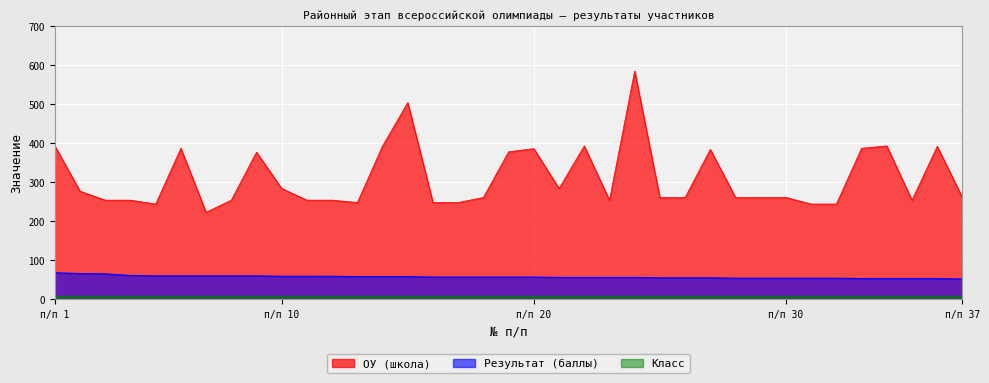

How many categories are shown in the chart?

37